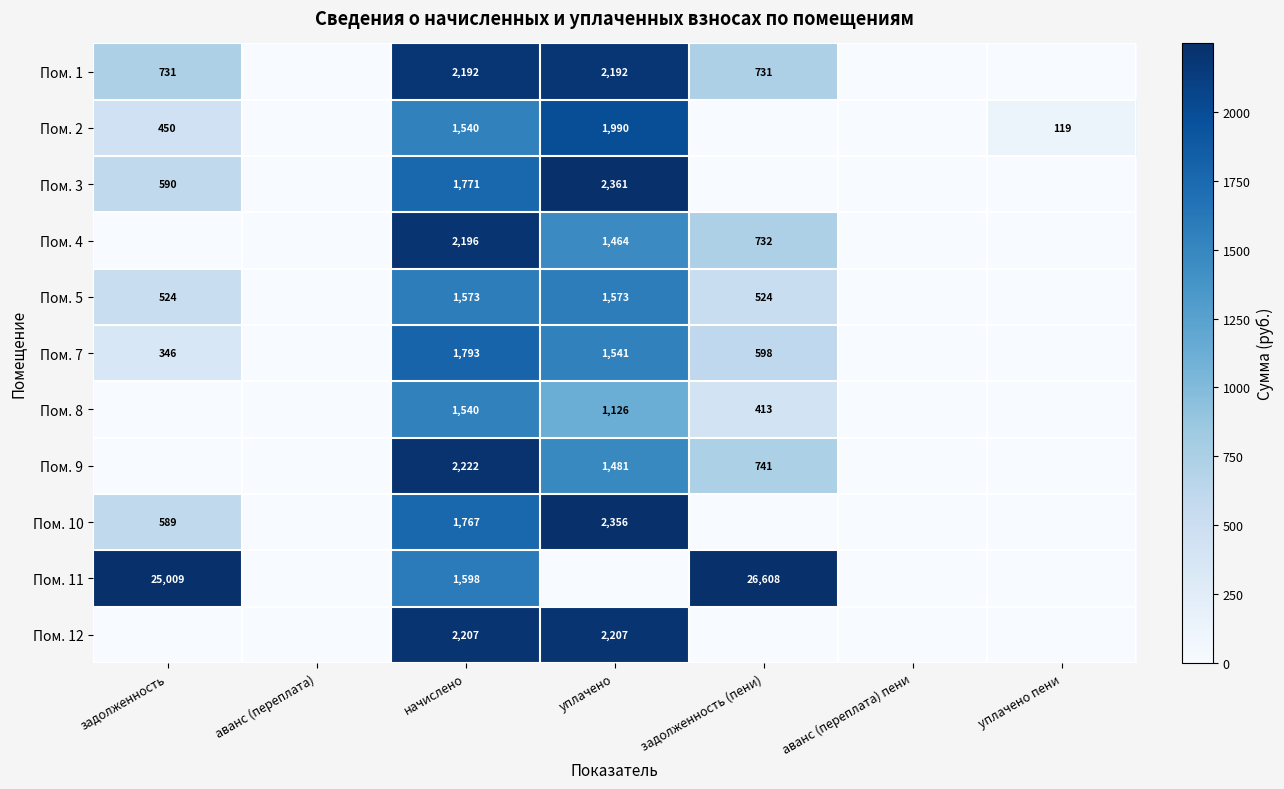

Count the number of categories in the chart.

7